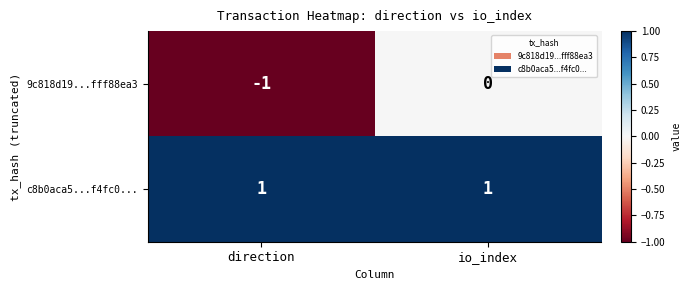

Rank the series at direction from lowest to highest value.

9c818d19...fff88ea3, c8b0aca5...f4fc0...